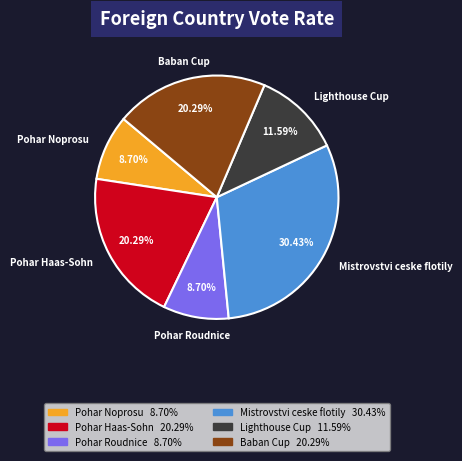

How many segments does this pie chart have?

6